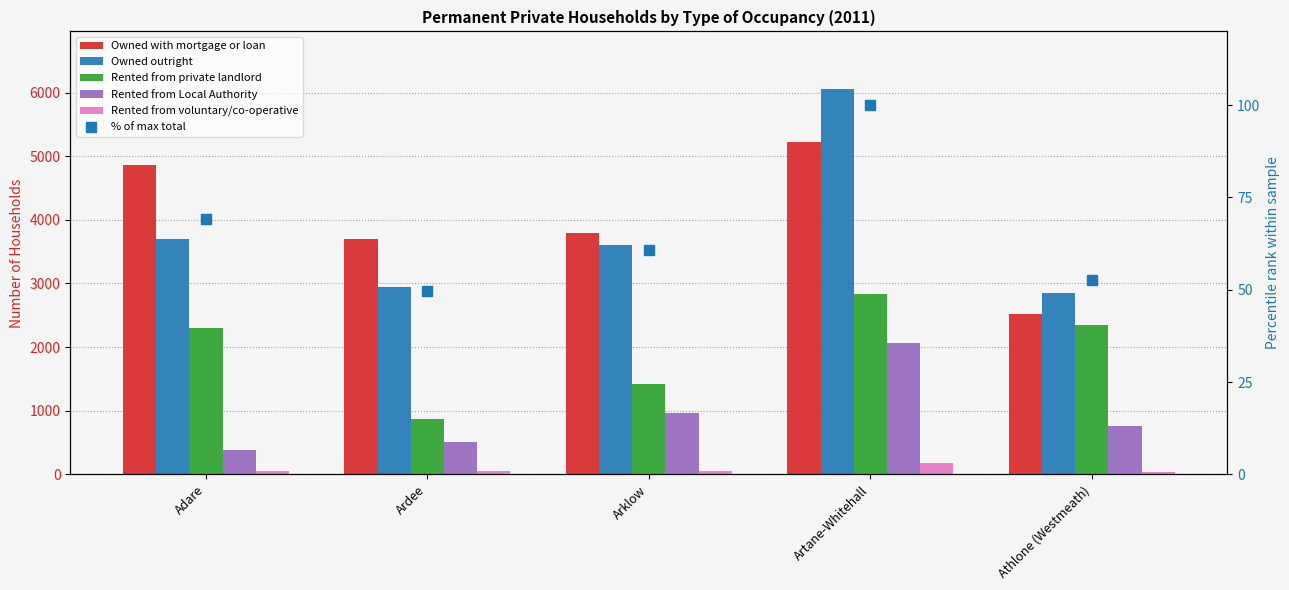

Between Ardee and Adare, which is larger?

Adare